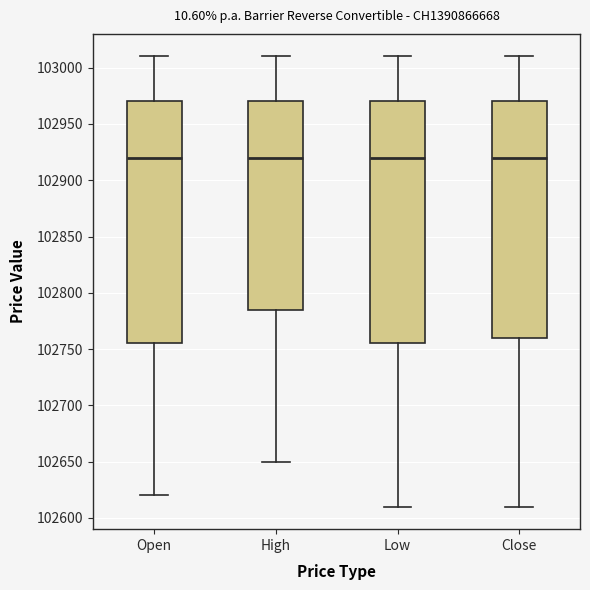

Reading left to right, transcribe this box plot: for each box, give where its median line is, the range the box spans, and where its two whiskers end, as read against the y-axis. The values are not printed on the chart, so give them approximately, as read against the axis.

Open: median 102920, box 102755 to 102970, whiskers 102620 to 103010
High: median 102920, box 102785 to 102970, whiskers 102650 to 103010
Low: median 102920, box 102755 to 102970, whiskers 102610 to 103010
Close: median 102920, box 102760 to 102970, whiskers 102610 to 103010